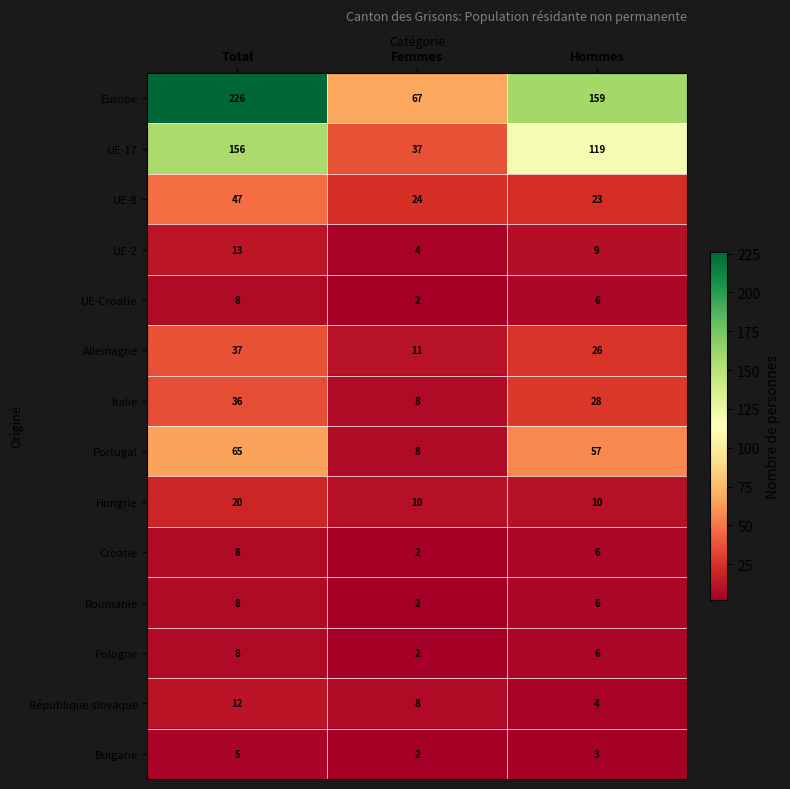

What value does the Italie series have at Femmes, to the nearest 10?

10